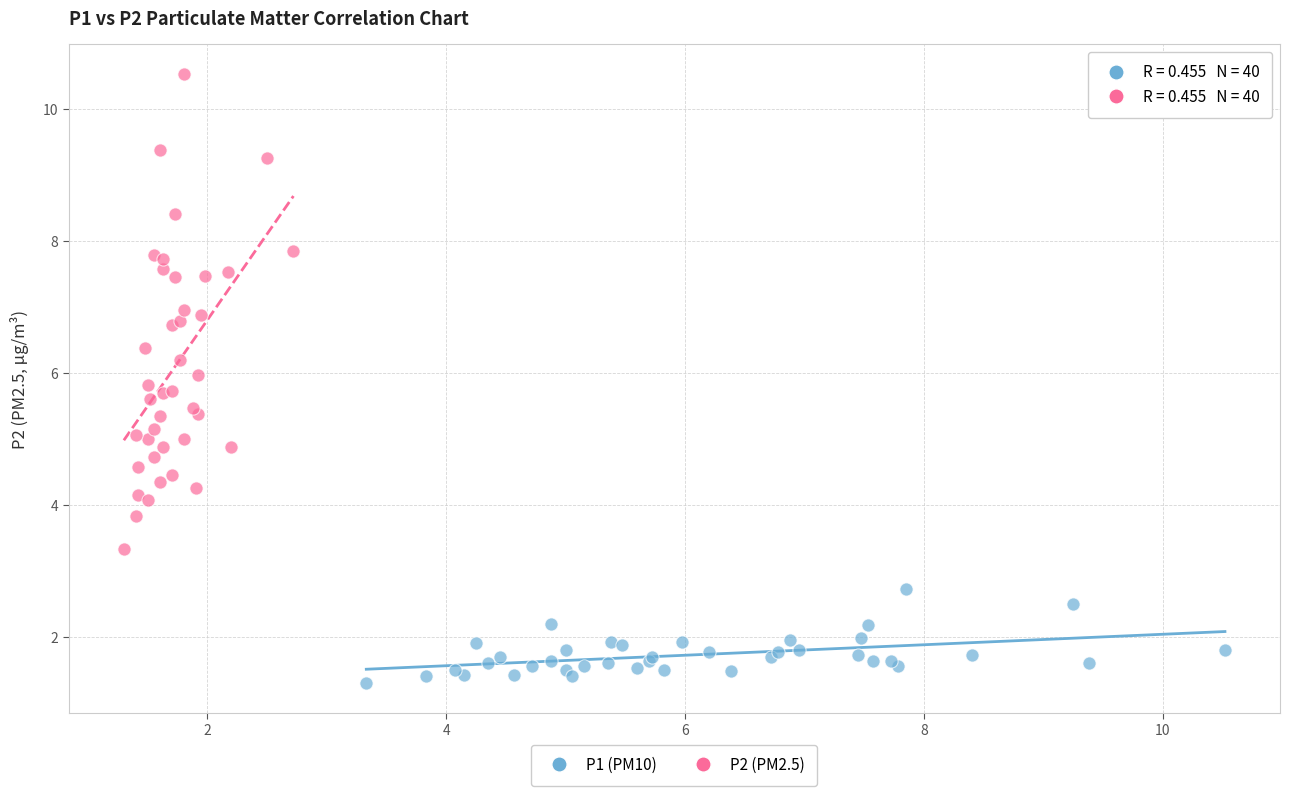

Which series has the widest spread of Y values?

P2 (PM2.5)